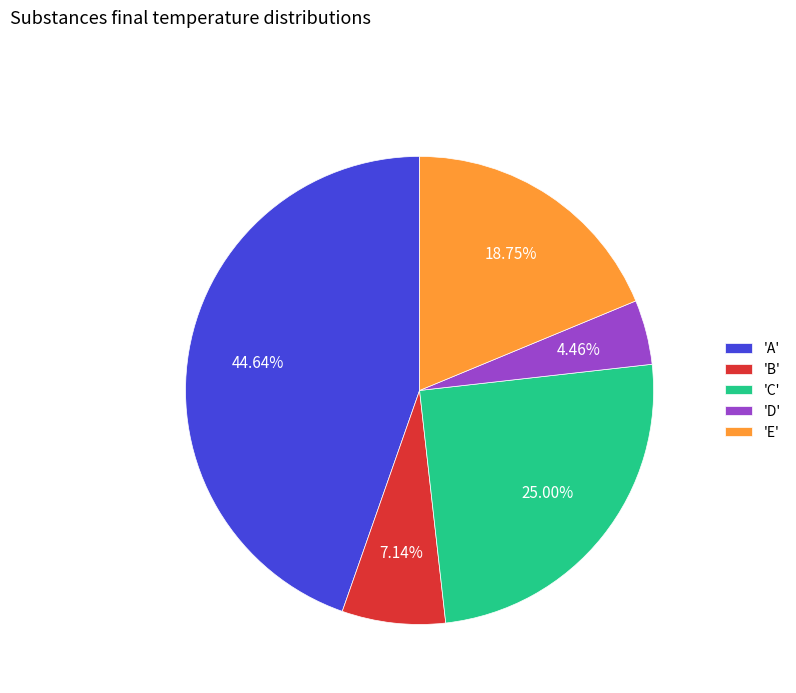

Rank the categories by value from lowest to highest.

'D', 'B', 'E', 'C', 'A'